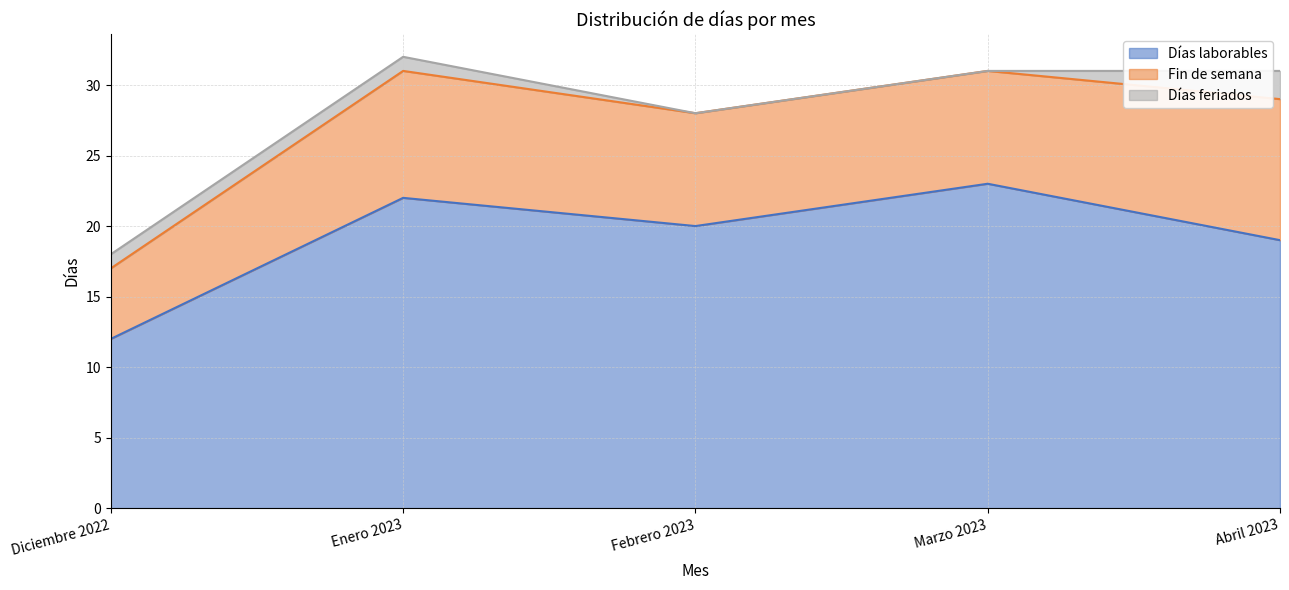

Reading left to right, list all the values displayed in this chart.

Días laborables: 12	22	20	23	19
Fin de semana: 5	9	8	8	10
Días feriados: 1	1	0	0	2